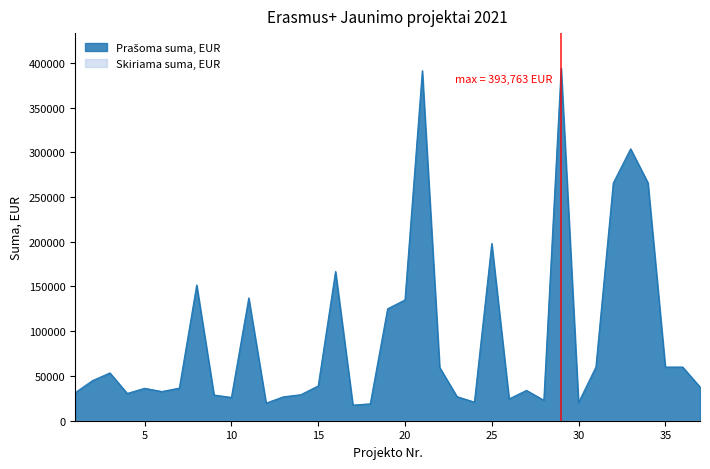

Is it true that the value at 35 is 87830?

False